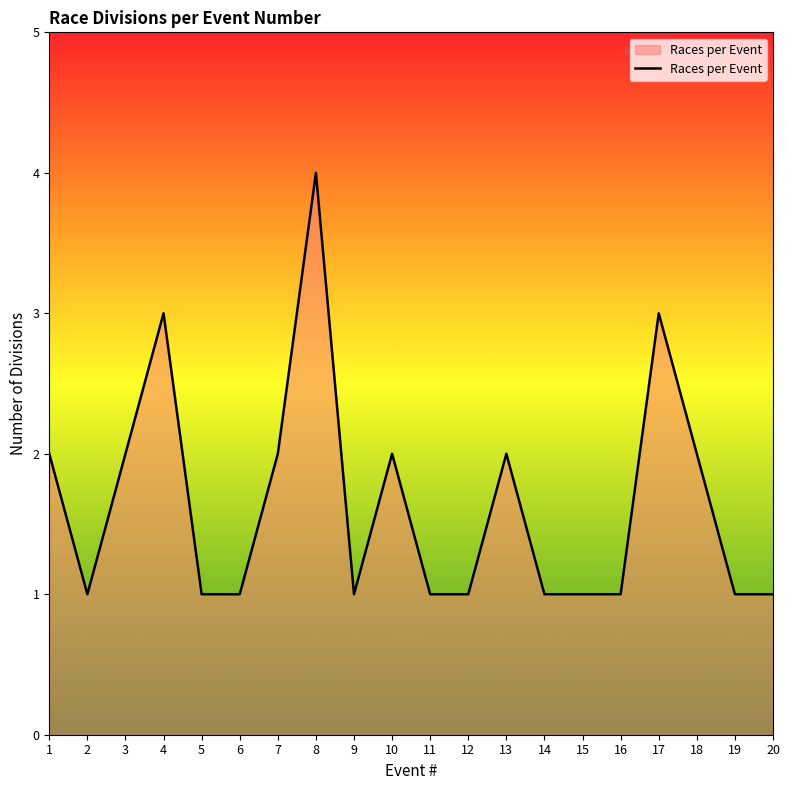

The chart shows a value of 2 at 19. True or false?

False